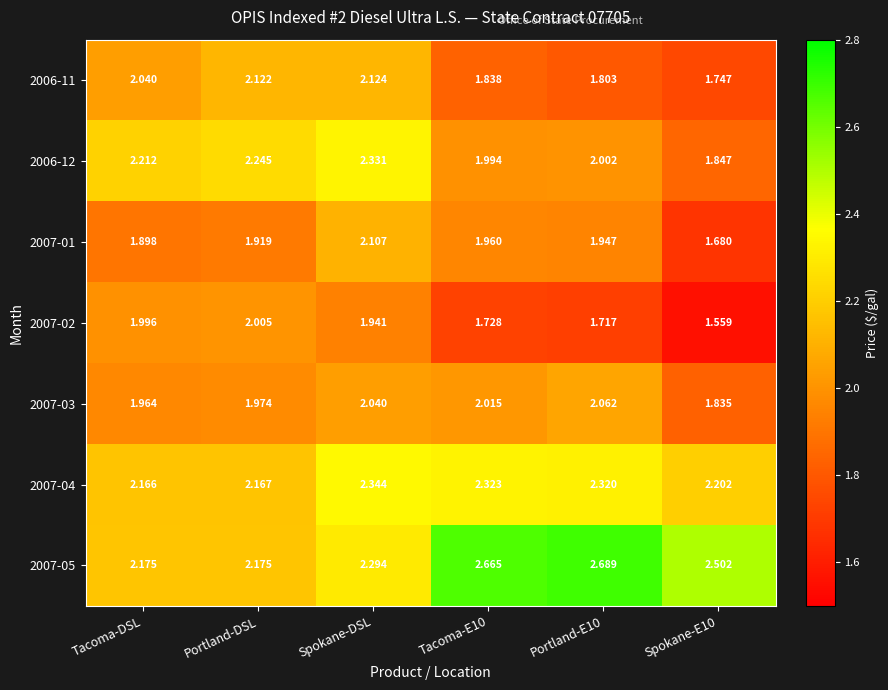

Rank the series at Spokane-E10 from lowest to highest value.

2007-02, 2007-01, 2006-11, 2007-03, 2006-12, 2007-04, 2007-05